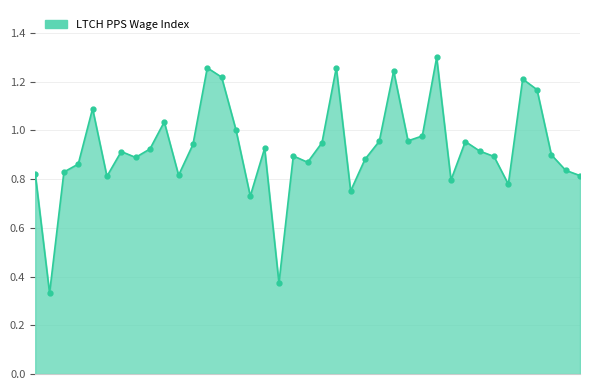

What is the sum of all values?

36.1